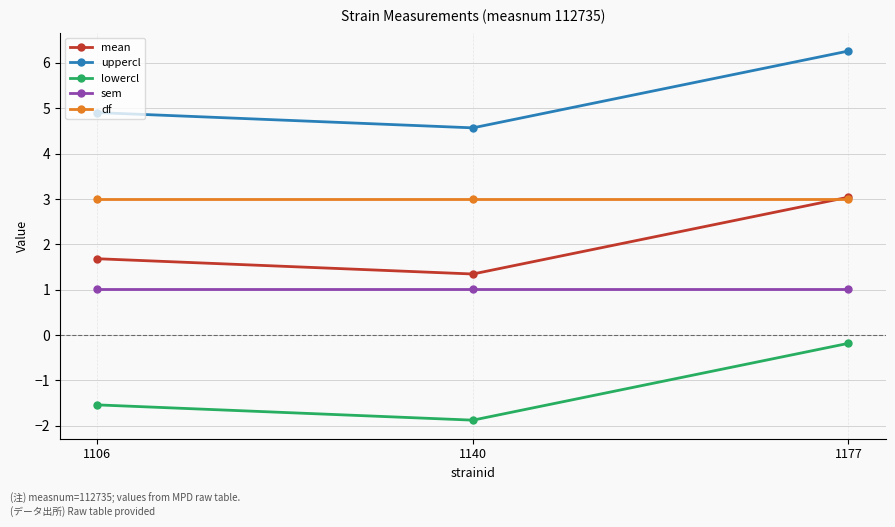

What is the minimum value for mean?

1.3